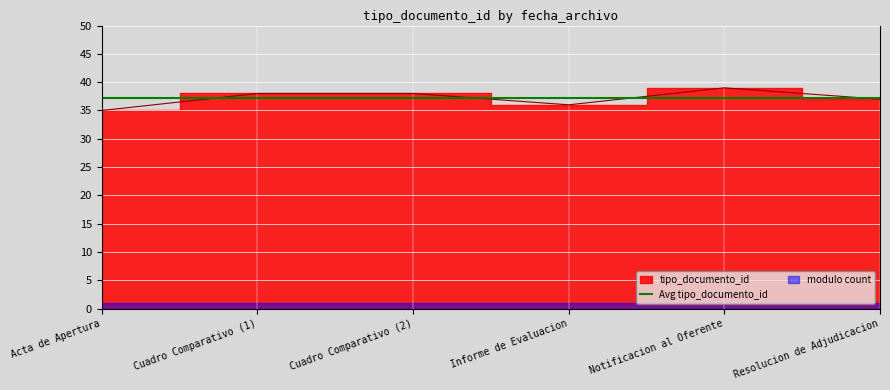

How many interior local valleys (lower than both neighbors) does the data have?

1